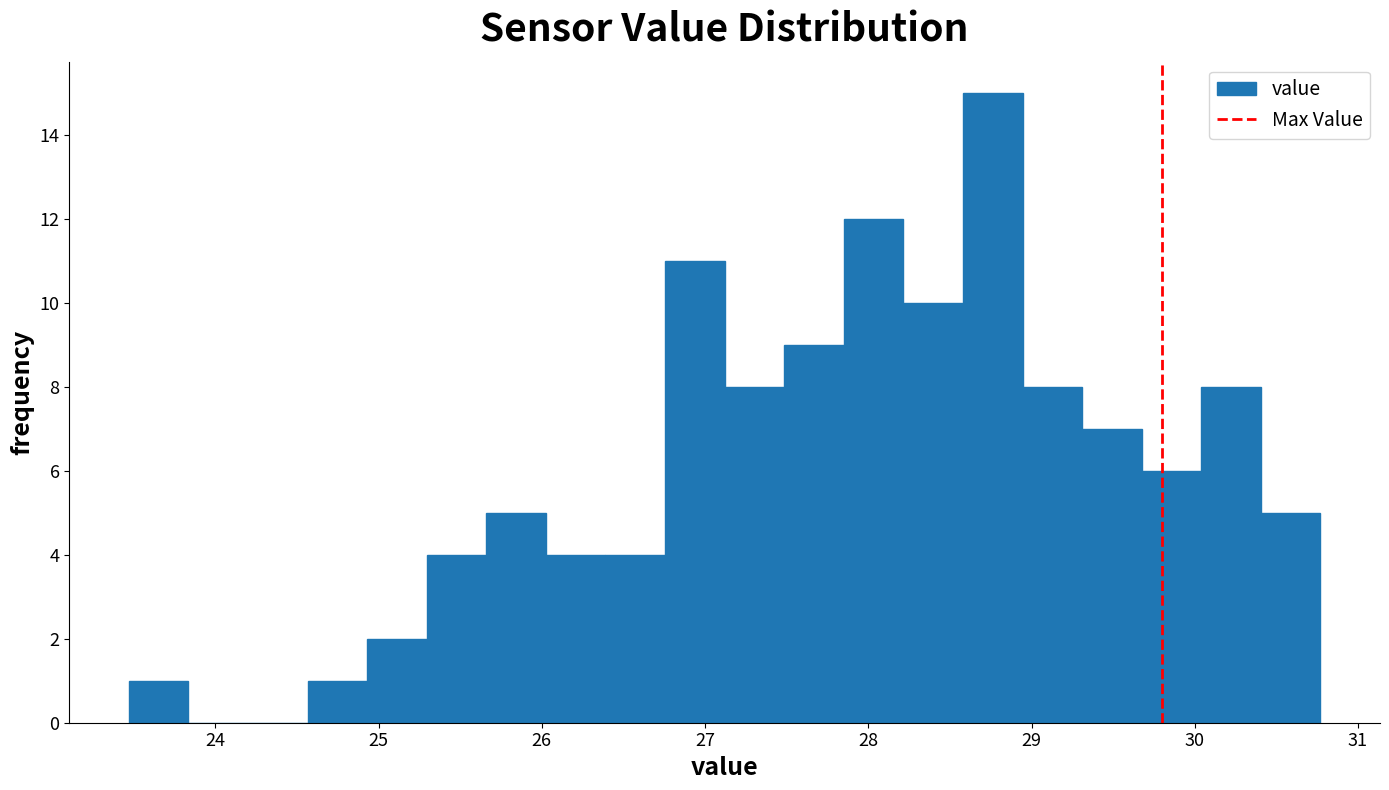

Read against the x-axis, roughly where is the centre of the tallest bar?

28.8